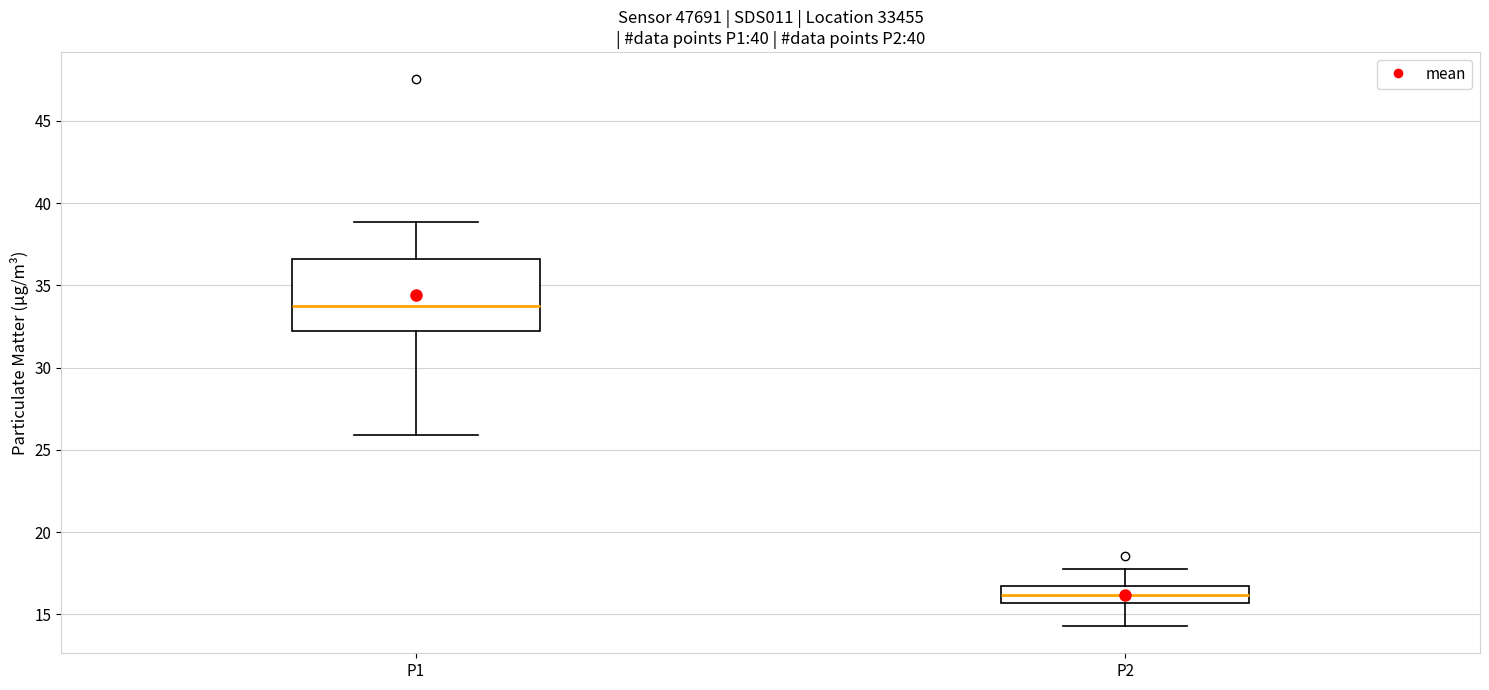

Where is the lower edge of the box for P1 on the y-axis? The values are not printed on the chart, so give them approximately, as read against the axis.

32.0